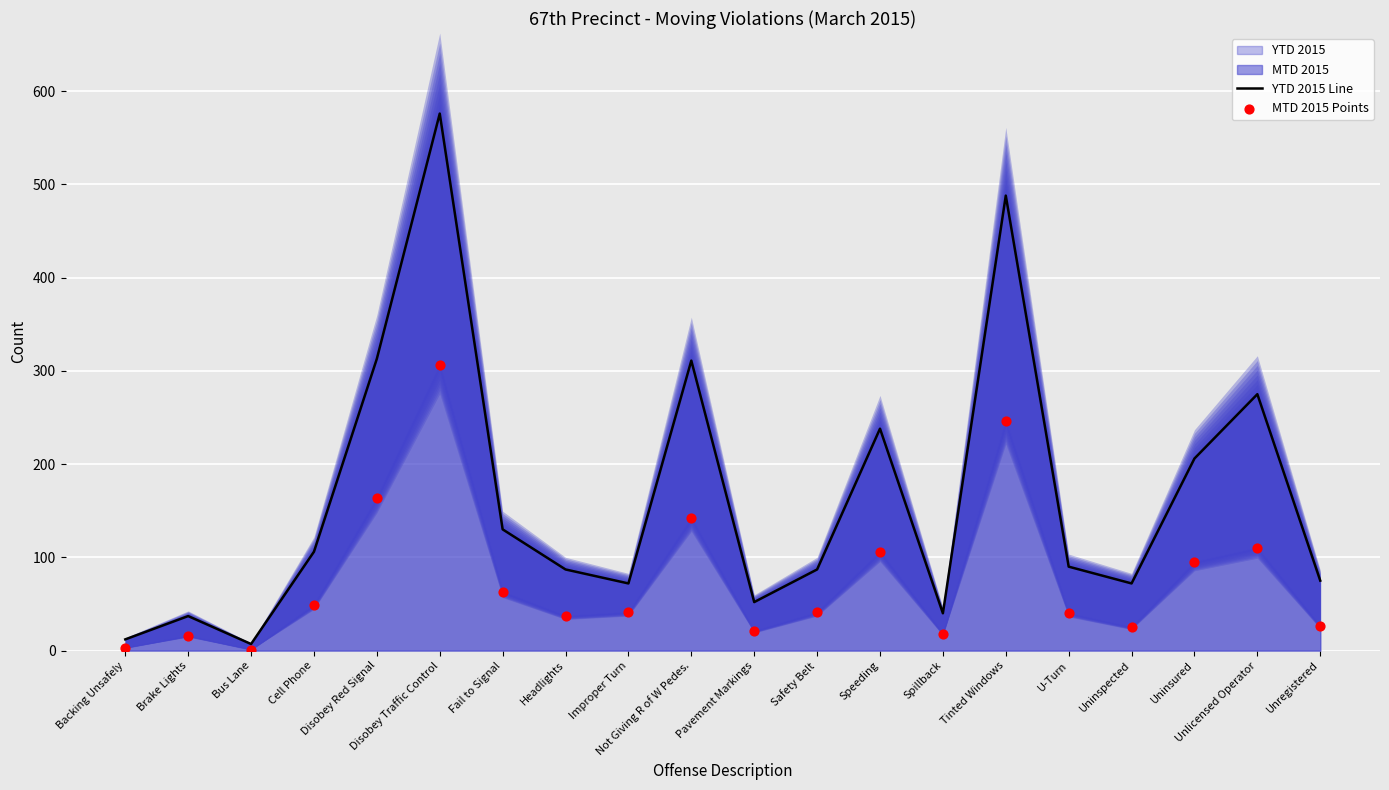

Which series contains the highest Y value?

YTD 2015 Line